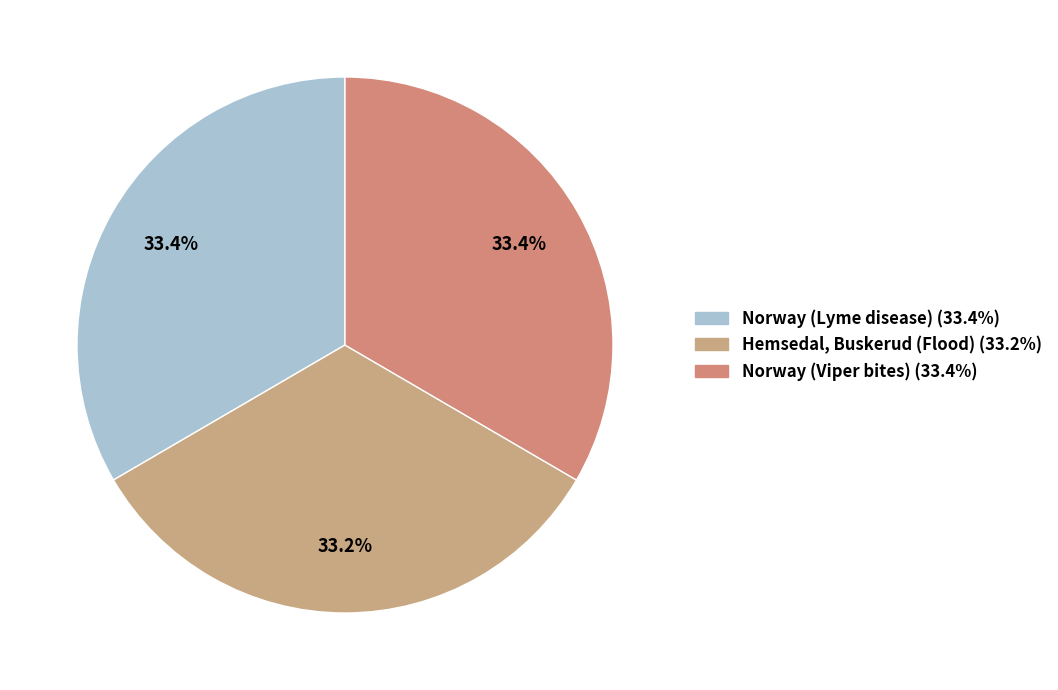

Which category has the smallest portion of the pie?

Hemsedal, Buskerud (Flood)